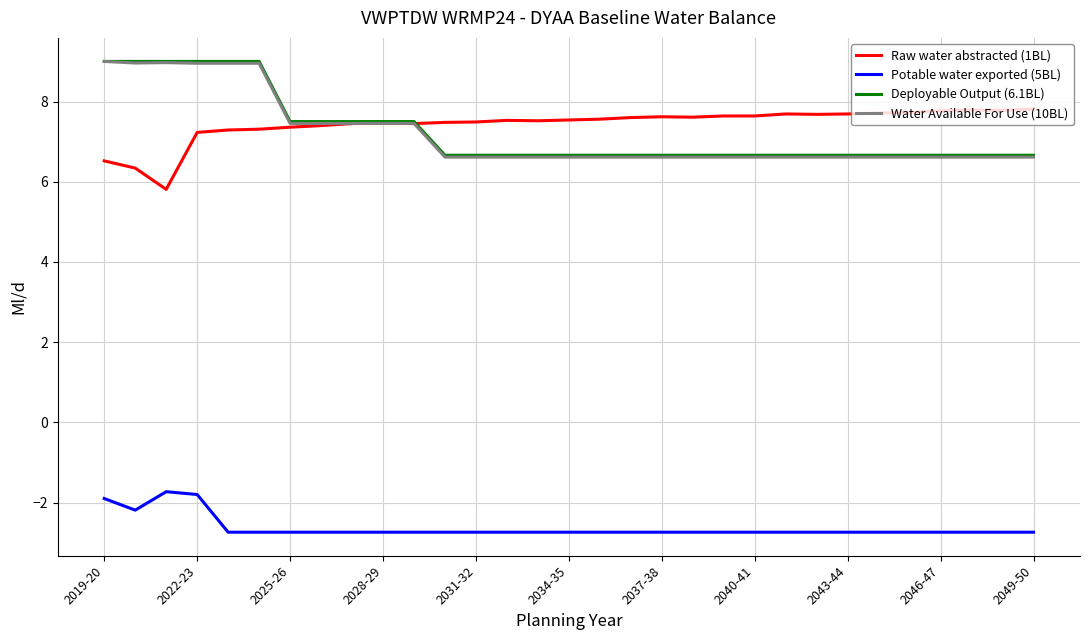

True or false: Deployable Output (6.1BL) and Potable water exported (5BL) cross at least once.

False